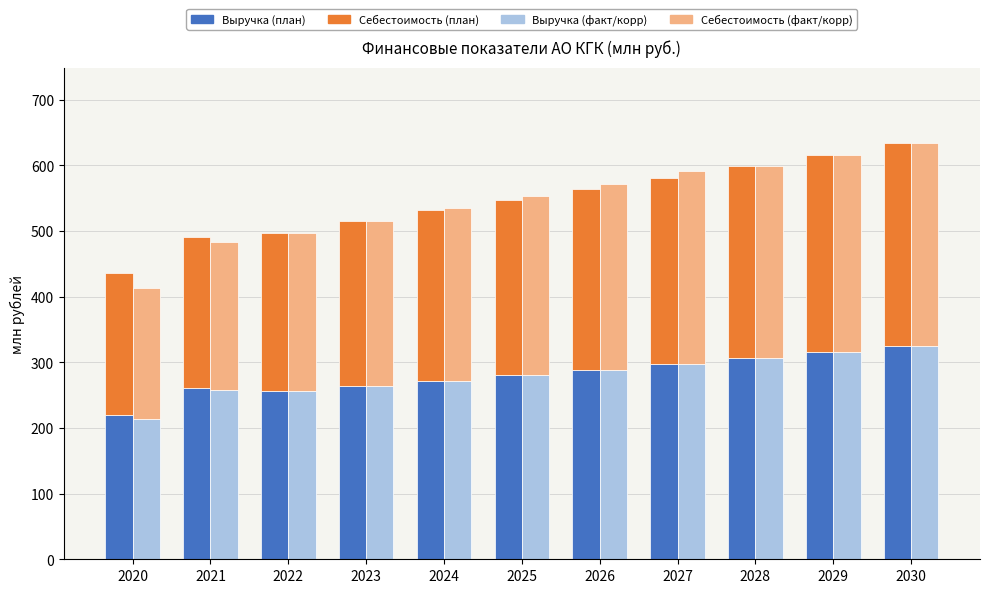

At which label is Выручка (план) closest to 272?

2024